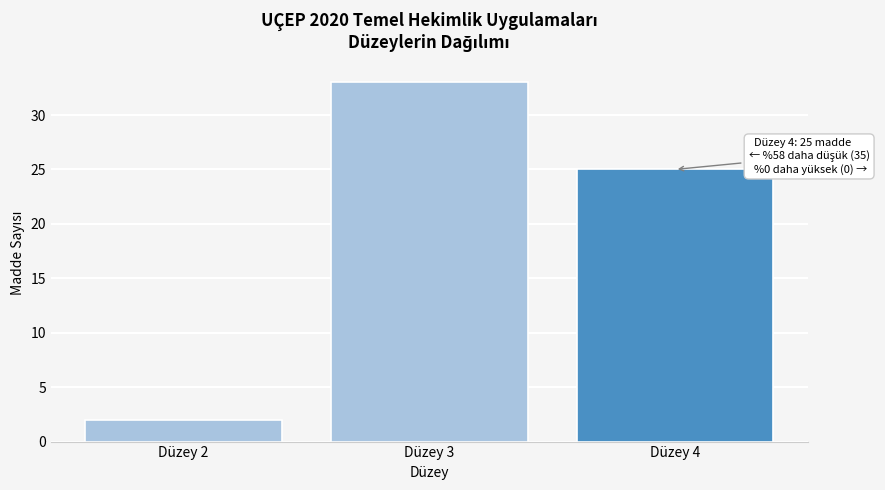

Reading left to right, what are all the values shown in this chart?

Düzey 2=2	Düzey 3=33	Düzey 4=25